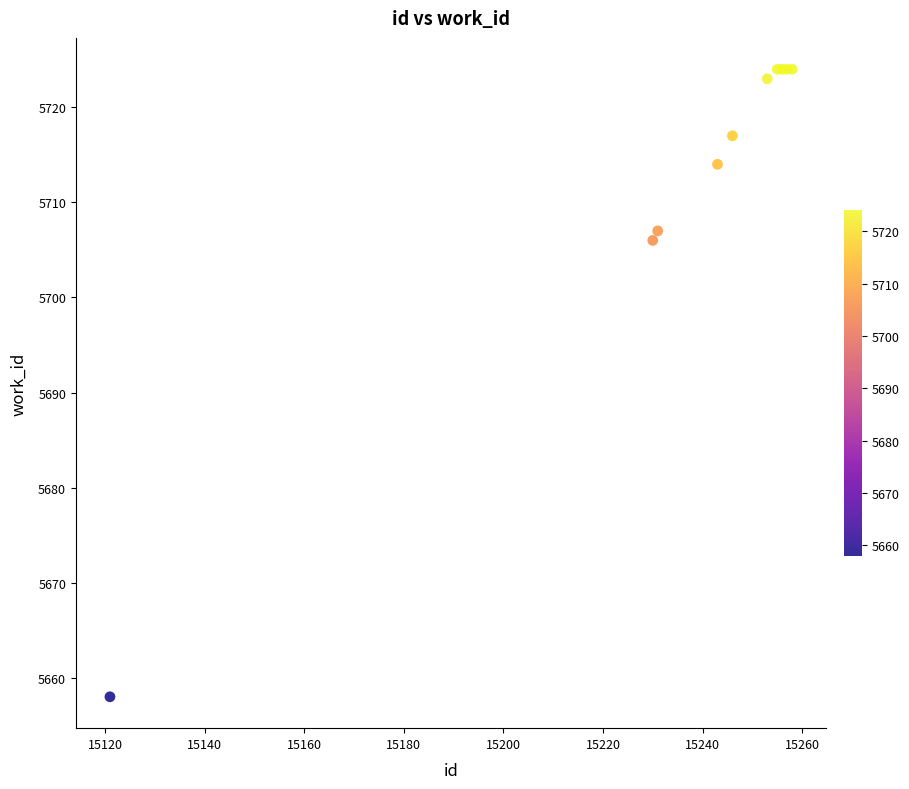

What Y value in the scatter plot is closest to 5691?

5706